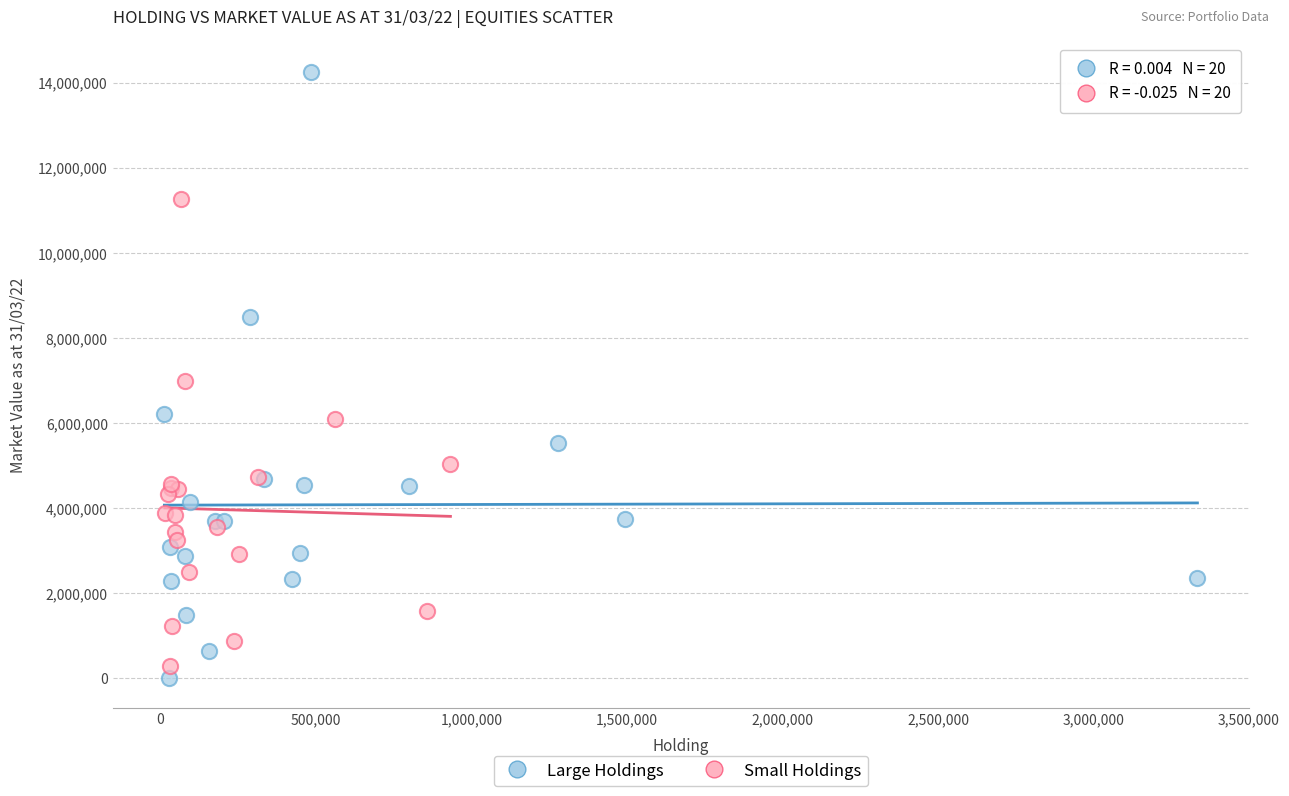

Which series contains the highest Y value?

Large Holdings